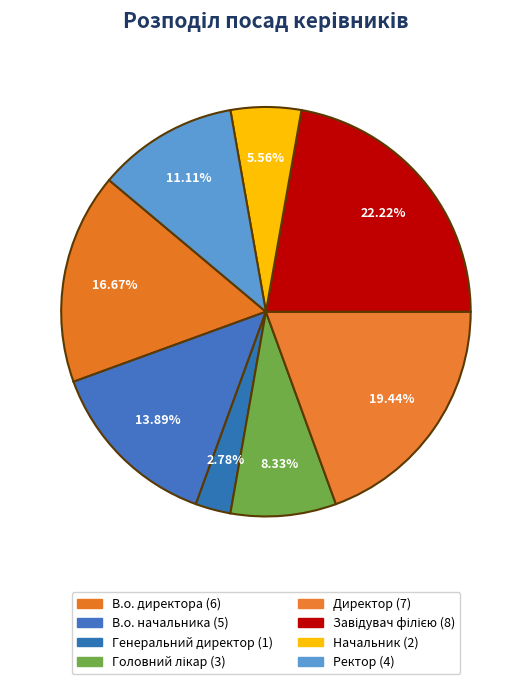

Approximately how many times larger is the value at Завідувач філією compared to В.о. директора?

1.3